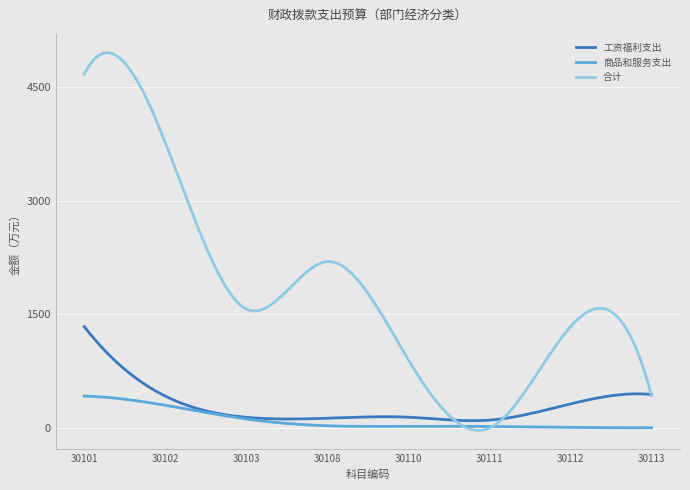

What is the highest value of the 工资福利支出 series?

1339.1